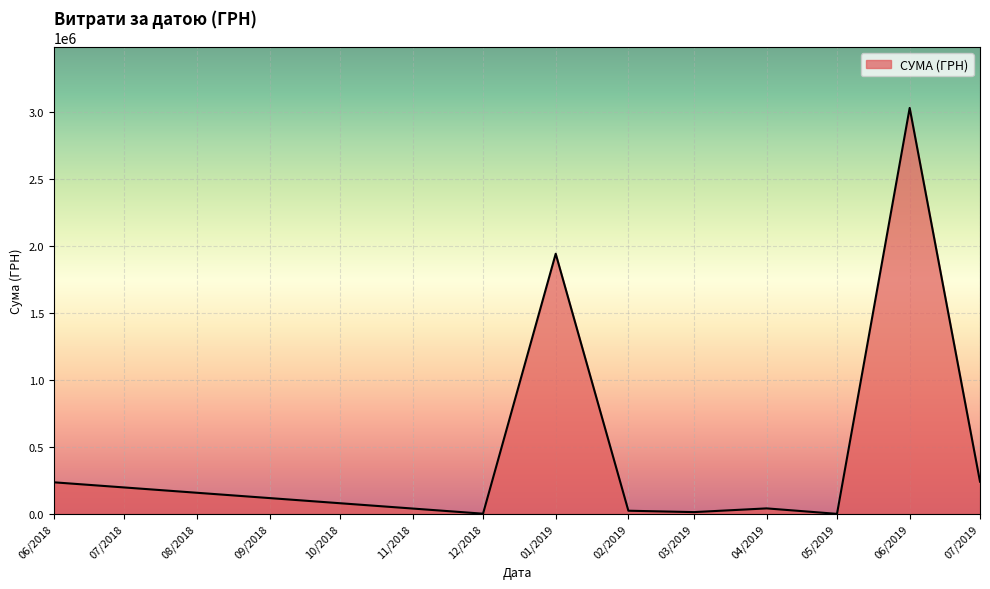

Does the chart have visible grid lines?

Yes